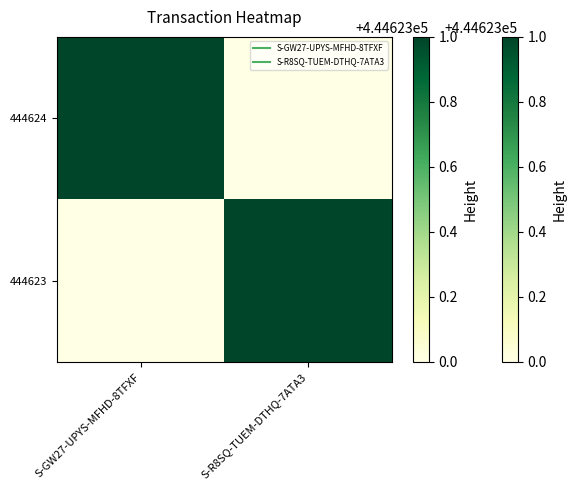

What is the spread (max minus min) of values at S-GW27-UPYS-MFHD-8TFXF?

1